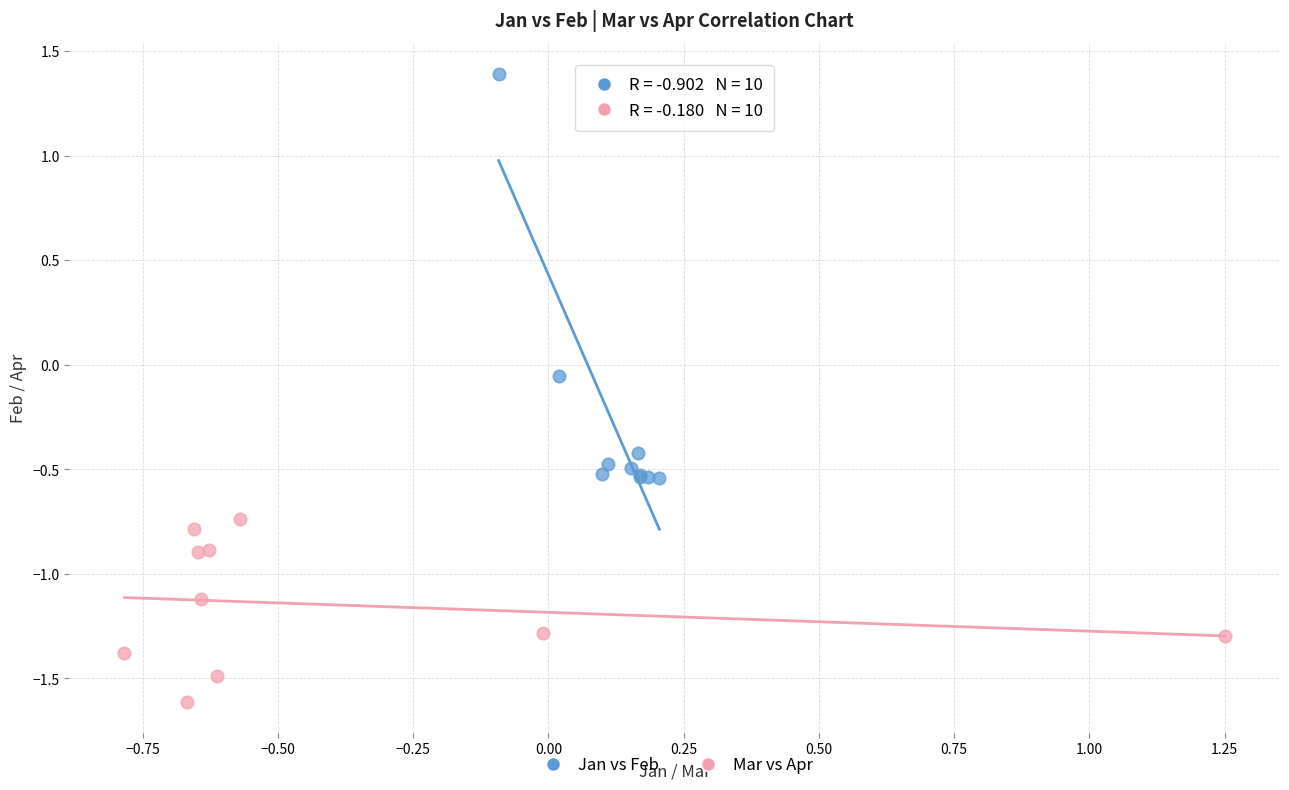

Which series contains the highest Y value?

Jan vs Feb